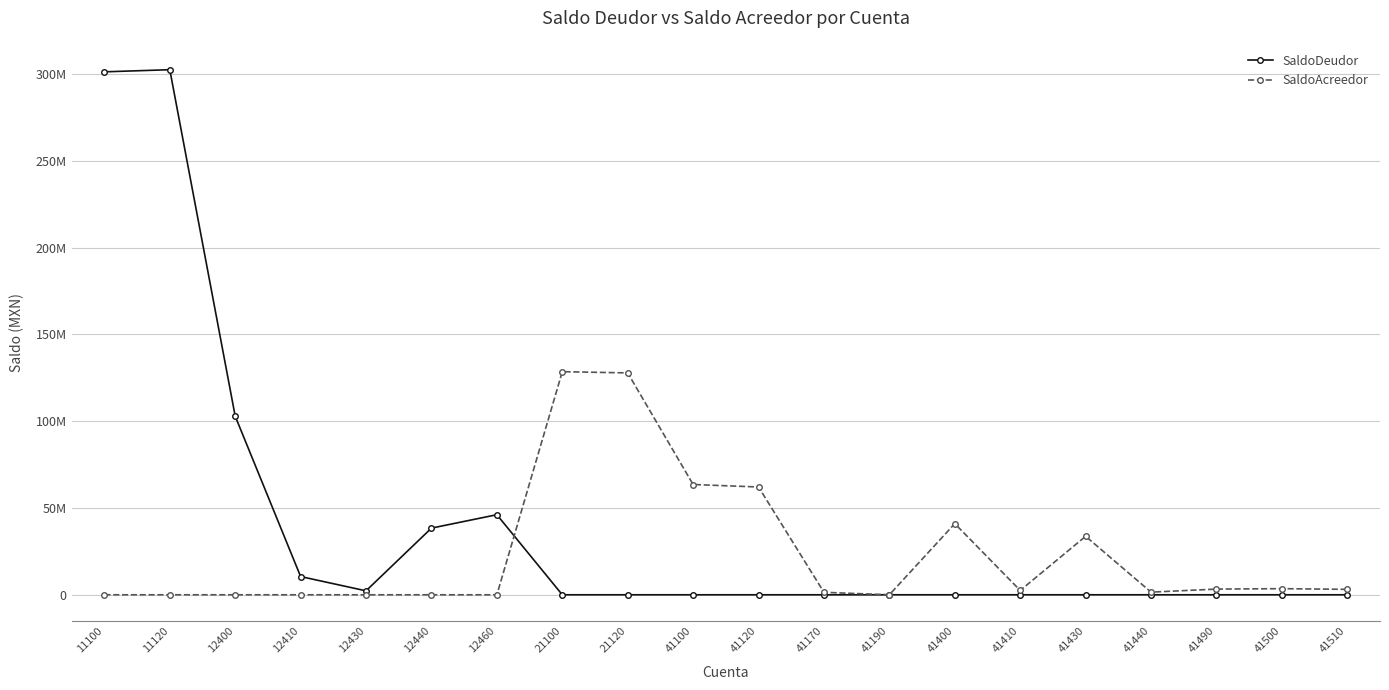

Which series has the largest range (max minus min)?

SaldoDeudor